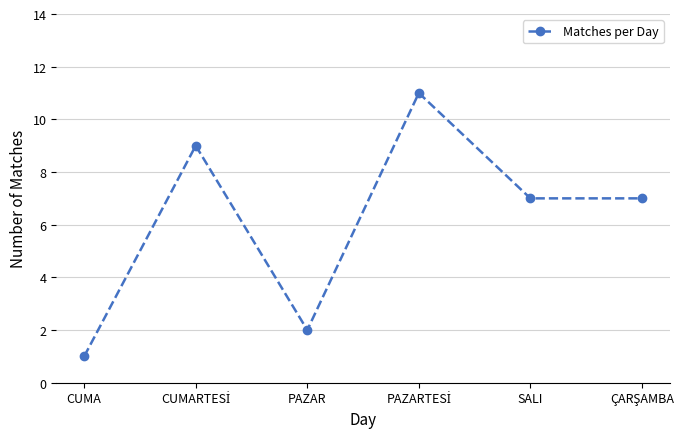

Where is the first local minimum?

PAZAR